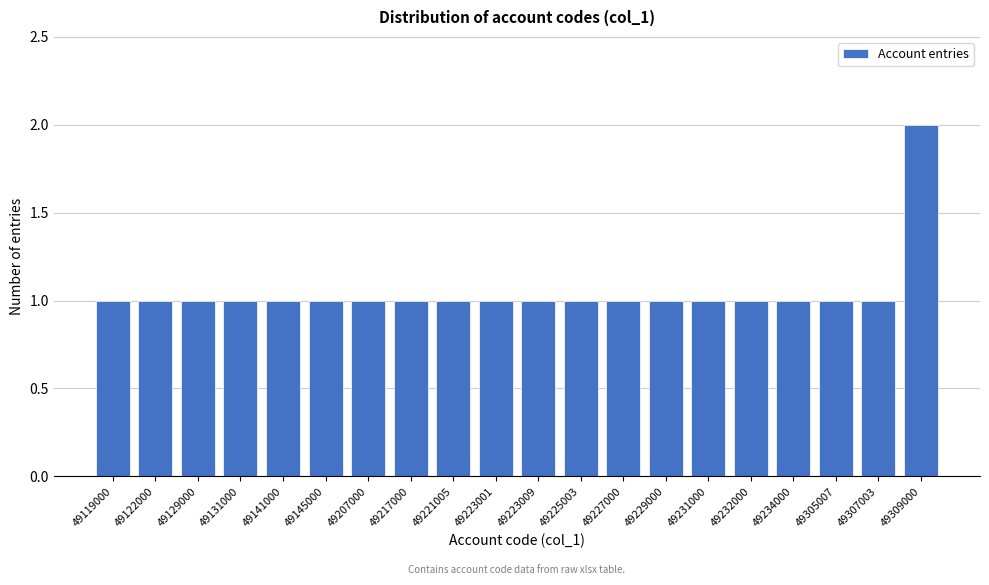

Reading left to right, transcribe all the data shown in this chart.

49119000=1	49122000=1	49129000=1	49131000=1	49141000=1	49145000=1	49207000=1	49217000=1	49221005=1	49223001=1	49223009=1	49225003=1	49227000=1	49229000=1	49231000=1	49232000=1	49234000=1	49305007=1	49307003=1	49309000=2